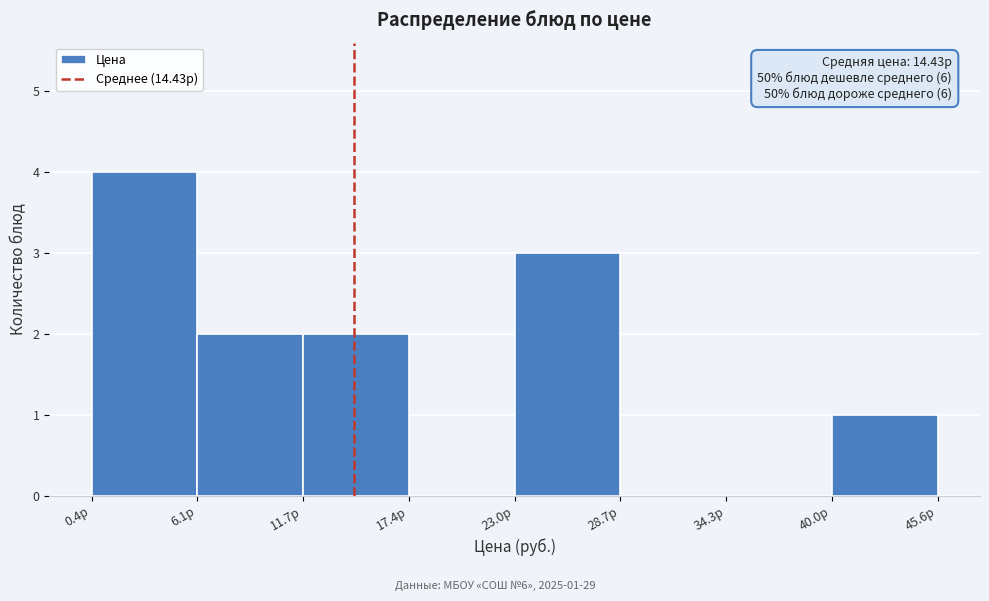

Over which range of the x-axis is the bar tallest?

0 to 6